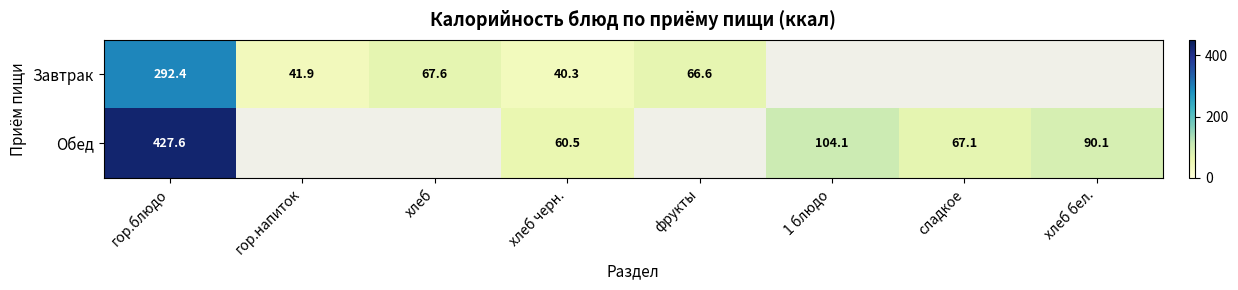

Which has a higher value, хлеб черн. or хлеб?

хлеб